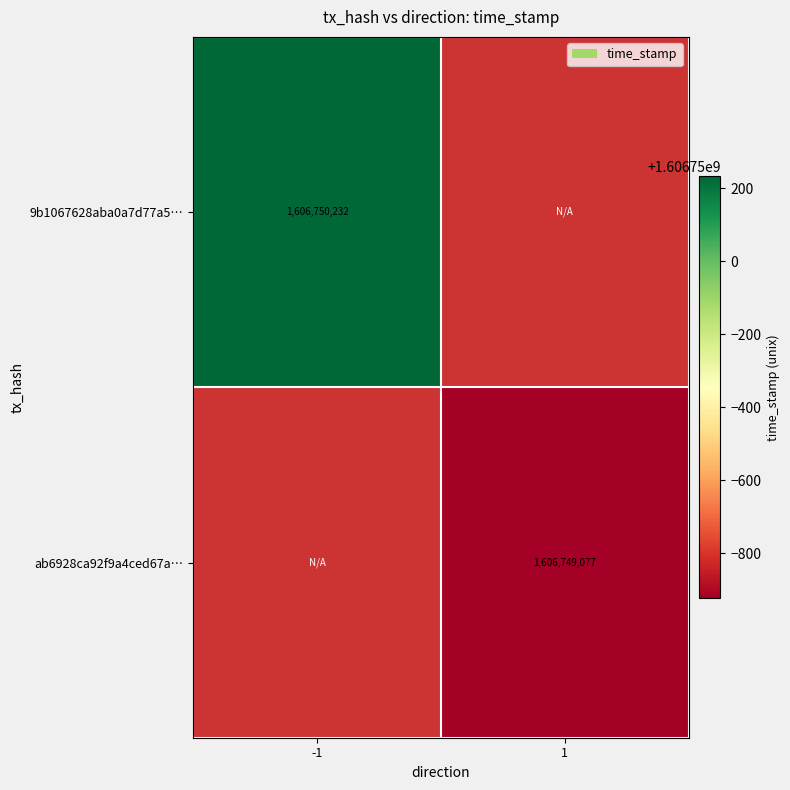

Which series has the largest total across all categories?

9b1067628aba0a7d77a5c6a21211e21188ee785